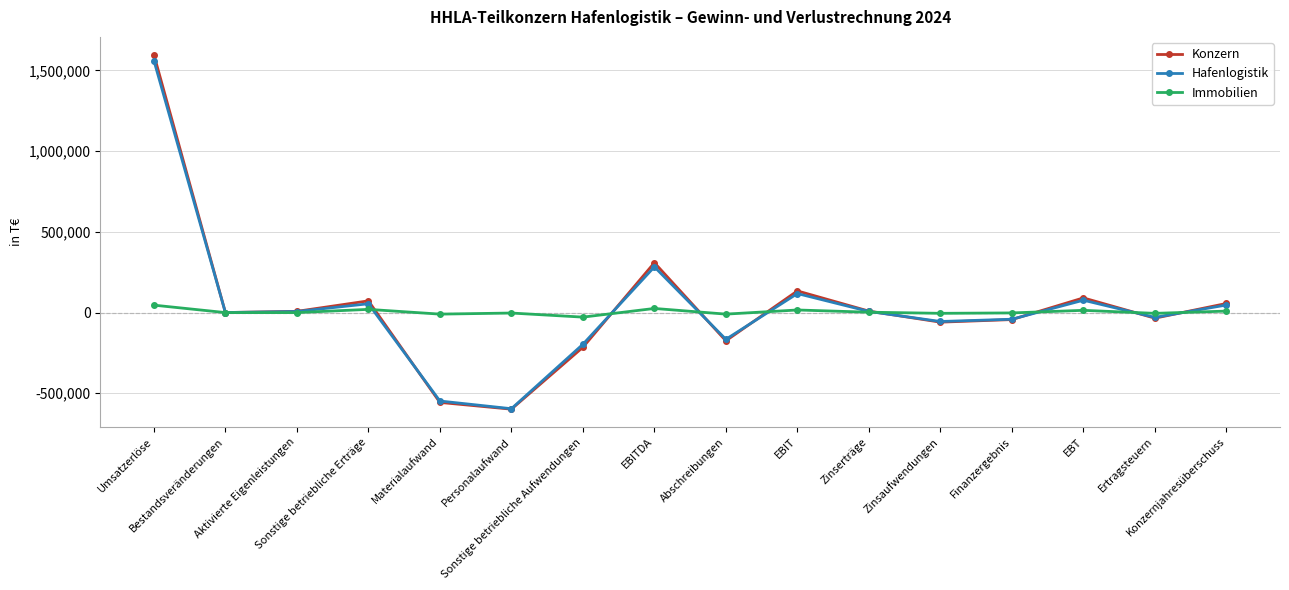

How many interior local peaks does the Konzern series have?

4